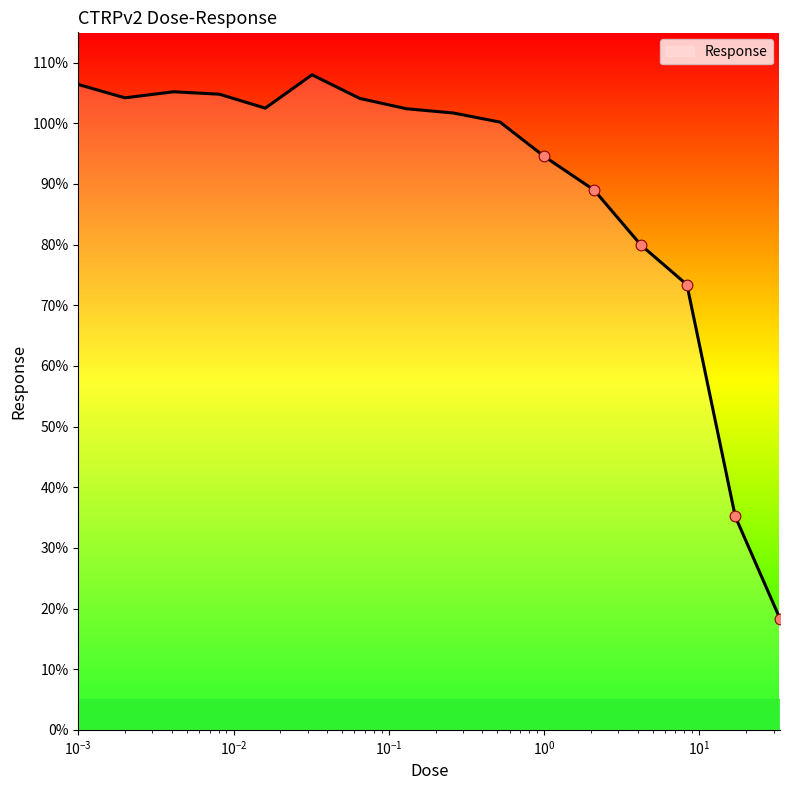

What is the maximum value shown in the chart?

108.0